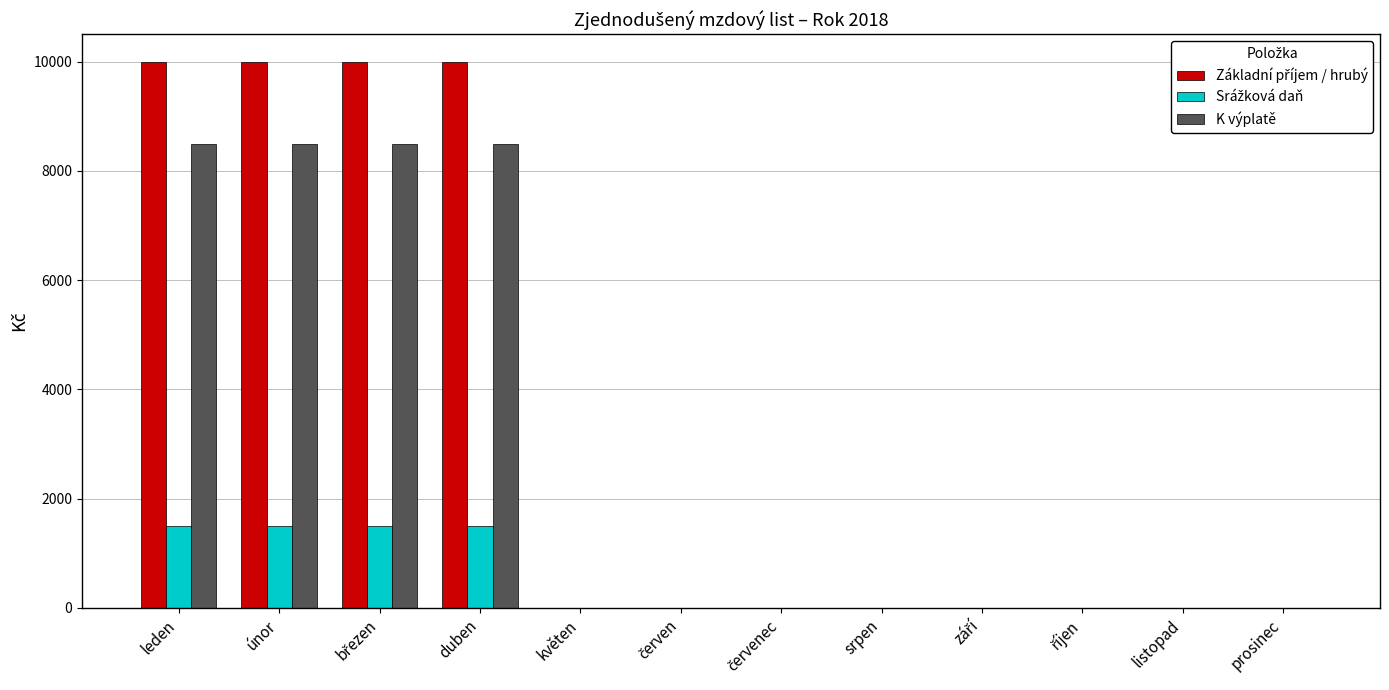

Is it true that K výplatě equals 3009 at srpen?

False